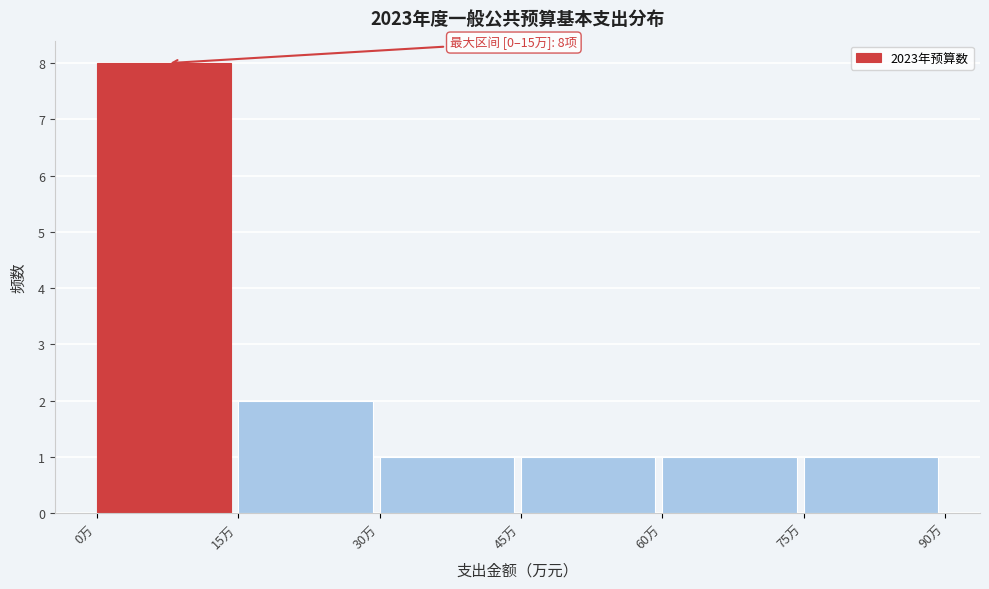

Over which range of the x-axis is the bar tallest?

0 to 15